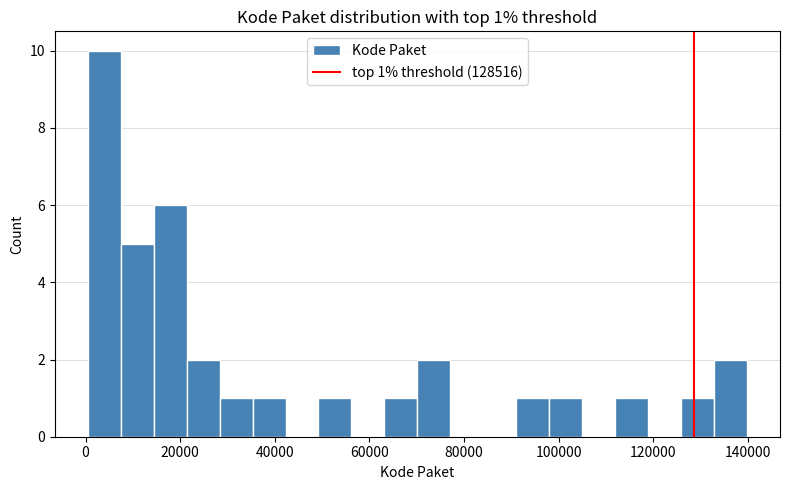

Read against the x-axis, roughly where is the centre of the tallest bar?

4000